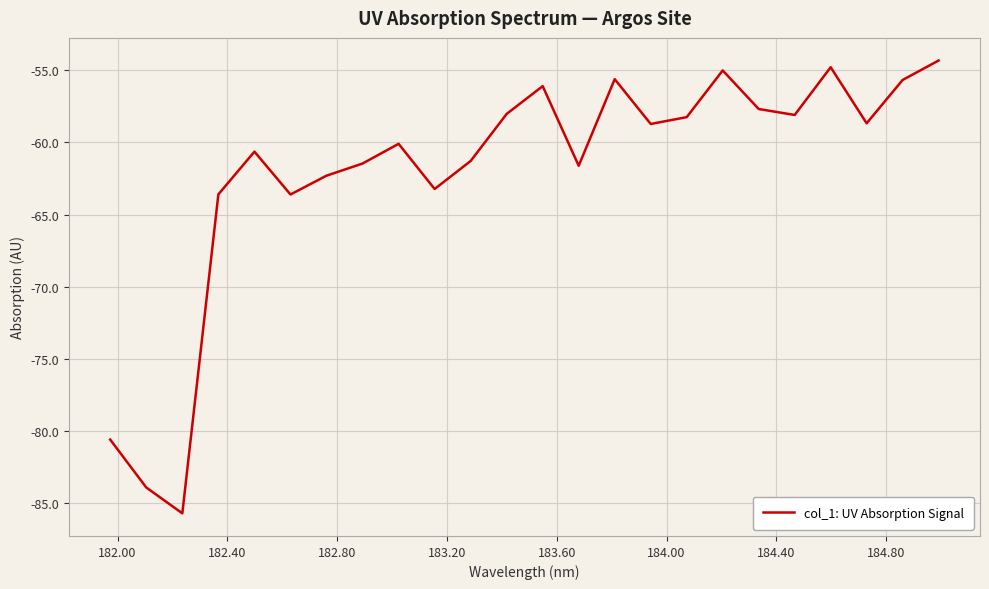

What is the maximum value shown in the chart?

-54.3